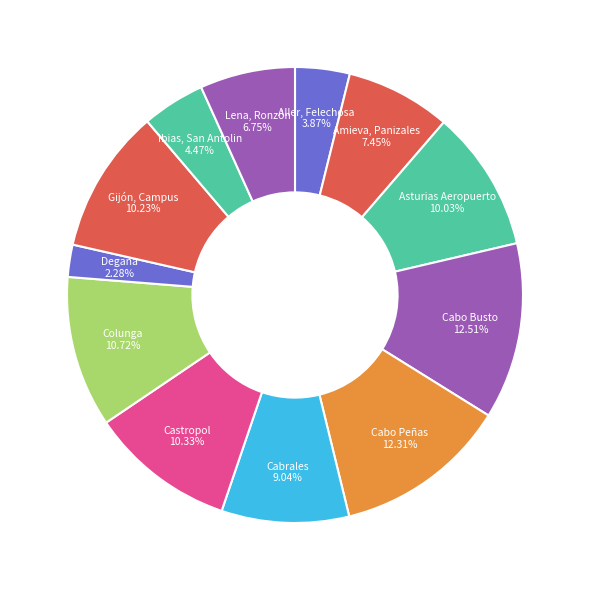

To the nearest percent, what is the difference between the Lena, Ronzón and Ibias, San Antolin slice percentages?

2%